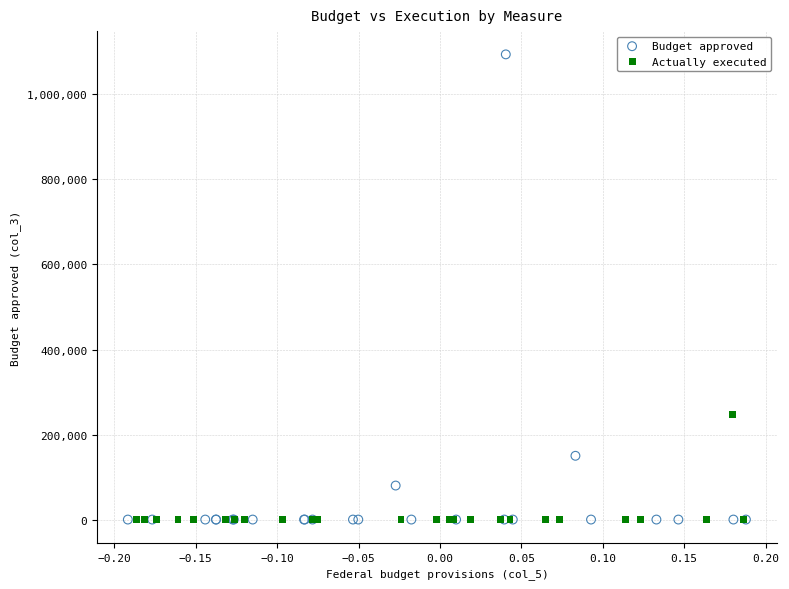

What are all the series names shown in the legend?

Budget approved, Actually executed